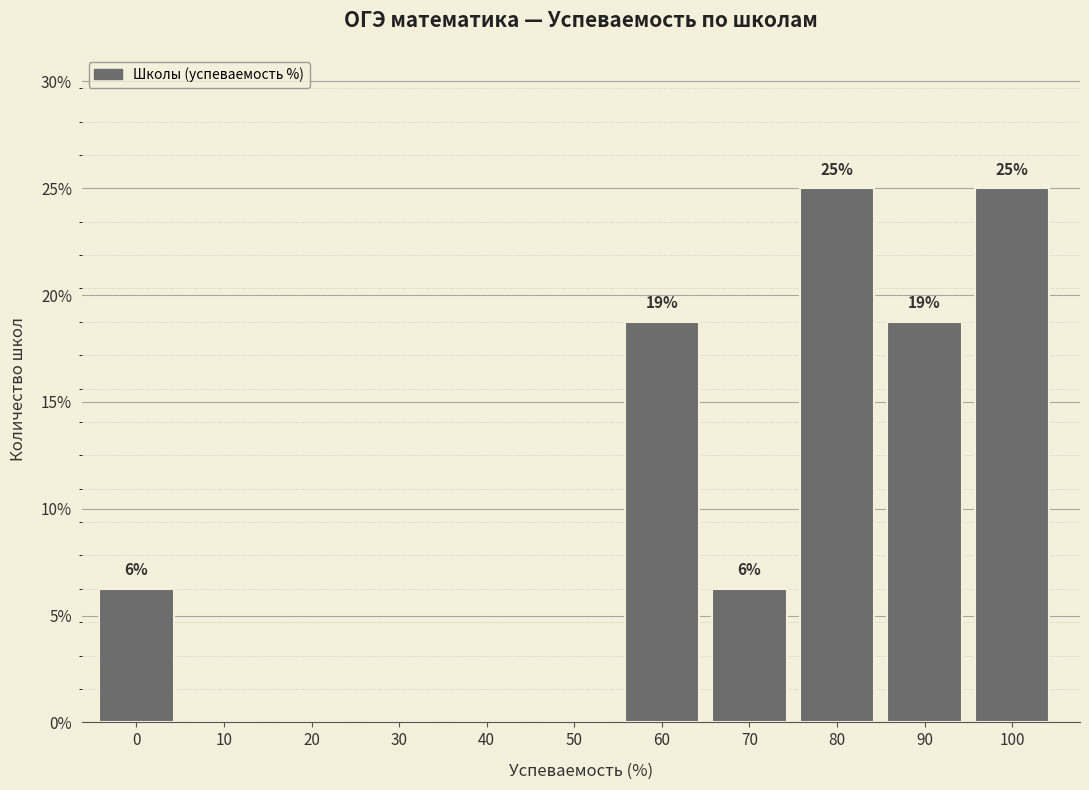

Are the bars horizontal?

No